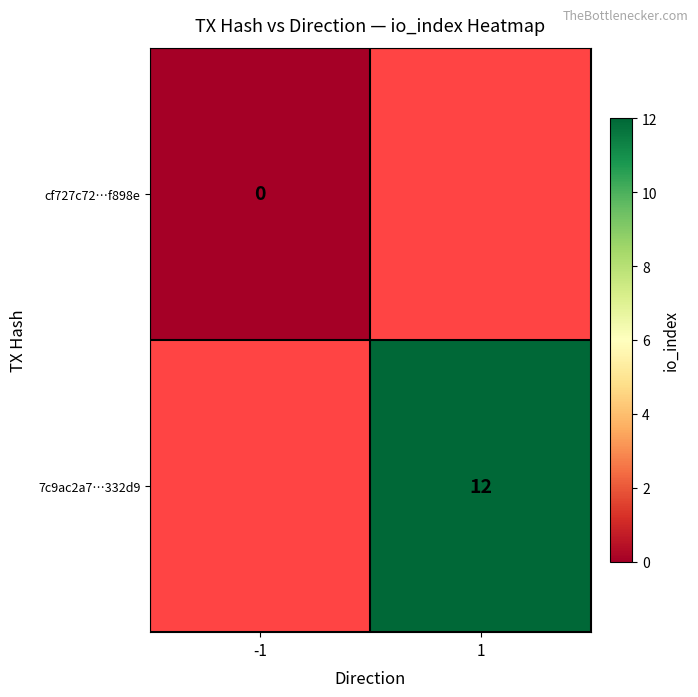

The value of 7c9ac2a7…332d9 at 1 is 12. True or false?

True